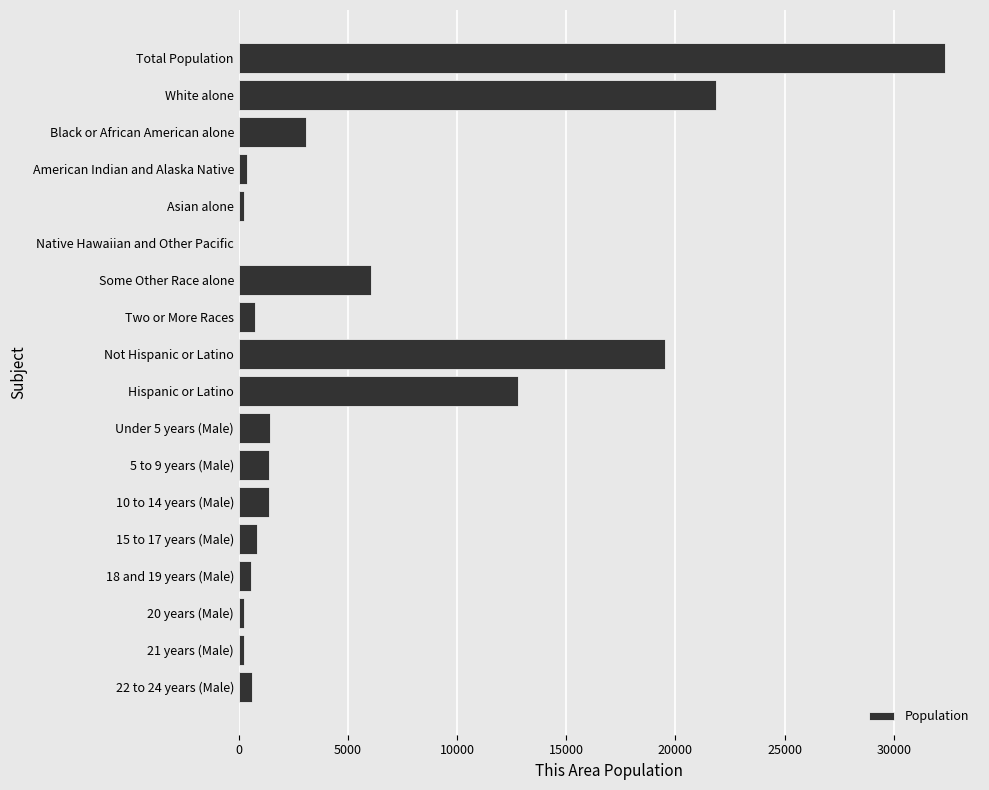

What is the average value?

5756